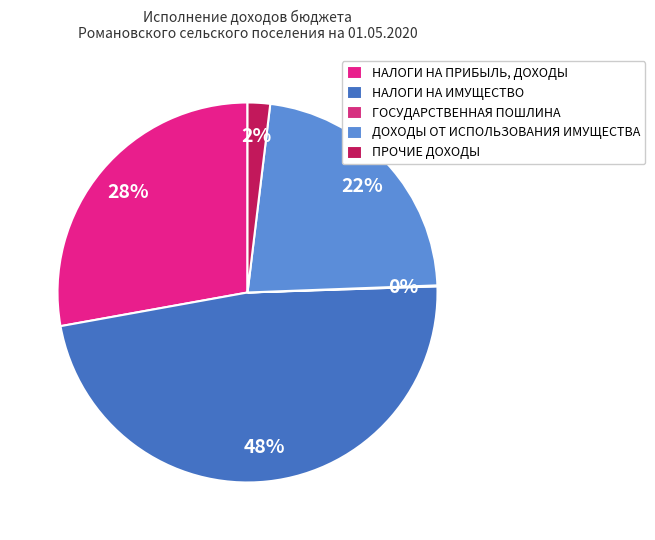

Rank the categories by value from lowest to highest.

ГОСУДАРСТВЕННАЯ ПОШЛИНА, ПРОЧИЕ ДОХОДЫ, ДОХОДЫ ОТ ИСПОЛЬЗОВАНИЯ ИМУЩЕСТВА, НАЛОГИ НА ПРИБЫЛЬ, ДОХОДЫ, НАЛОГИ НА ИМУЩЕСТВО